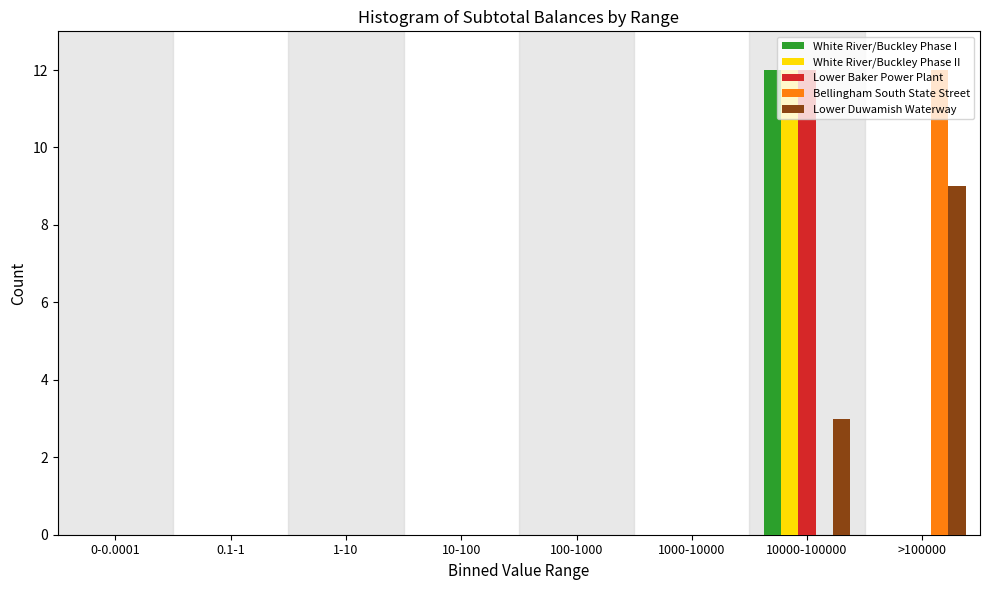

What is the sum of all White River/Buckley Phase I values?

12